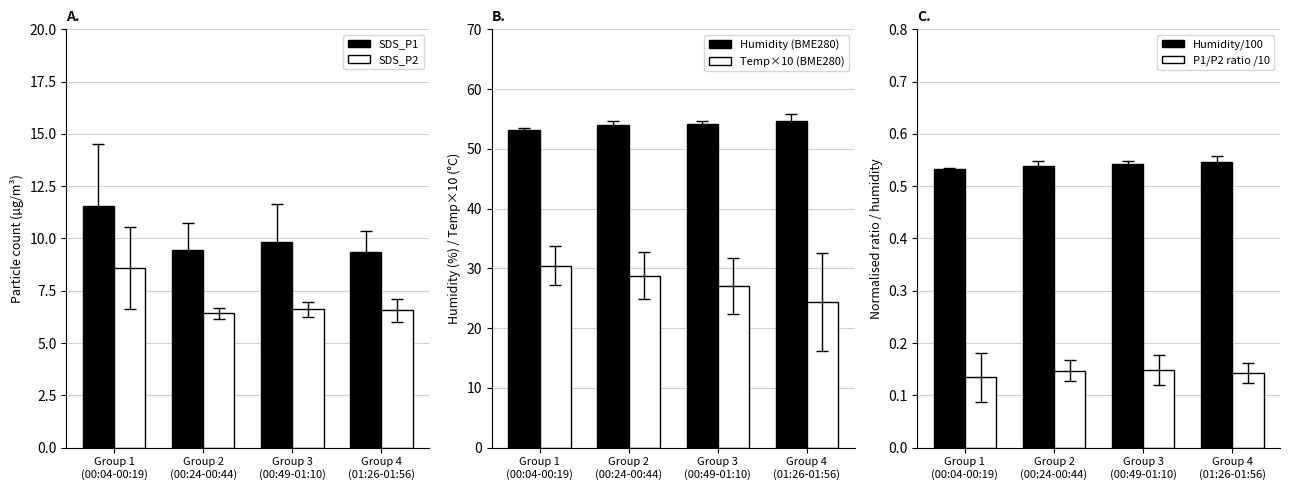

True or false: Humidity (BME280) has a value of 54.6 at Group 4
(01:26-01:56).

True